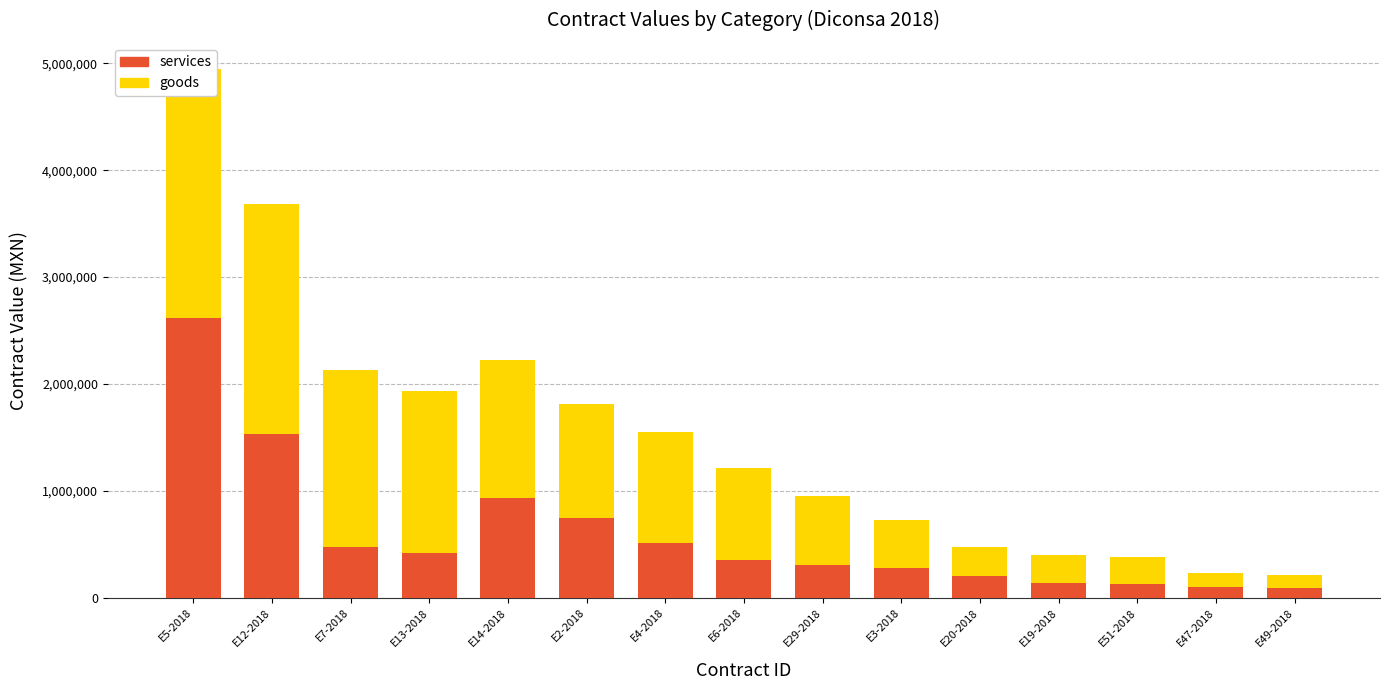

Which series has the largest range (max minus min)?

services